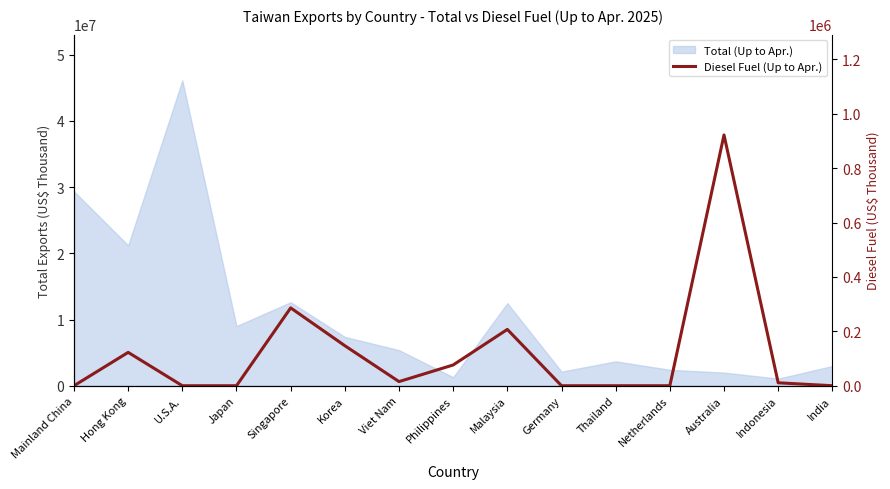

Does the chart have visible grid lines?

No